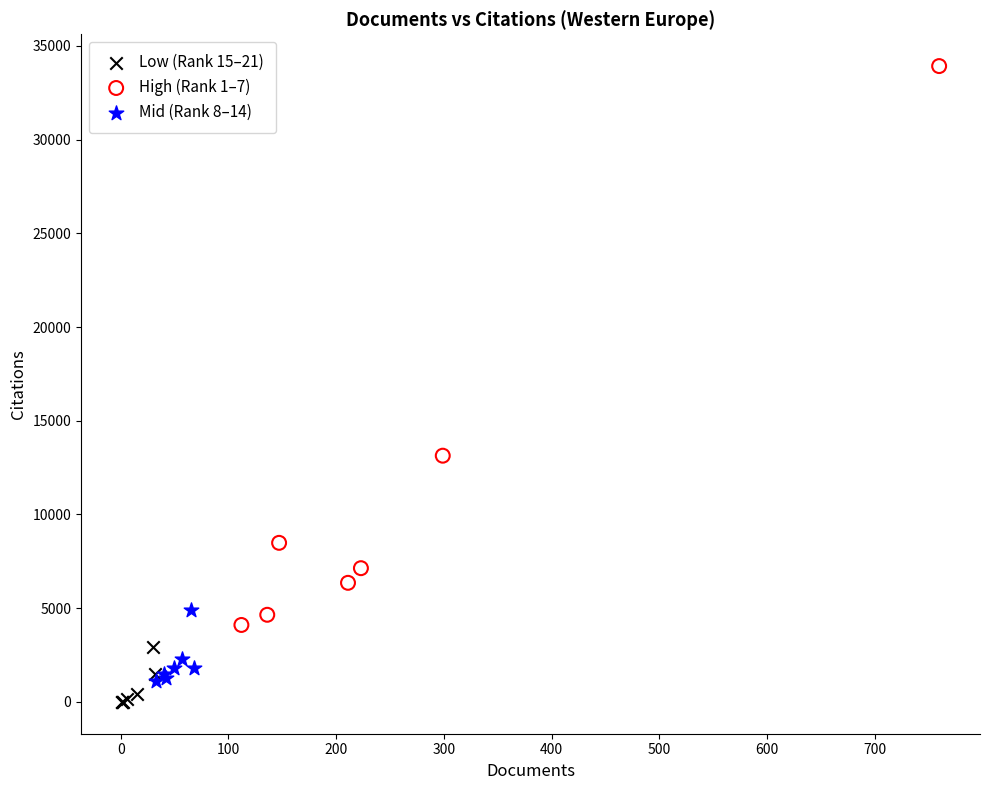

Which series contains the highest Y value?

High (Rank 1–7)